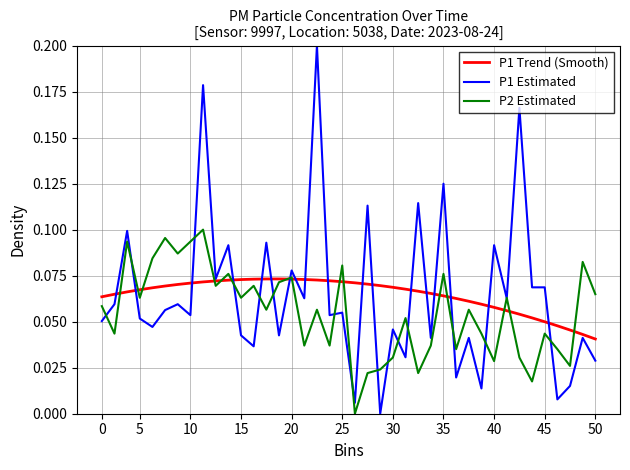

Rank the series by their maximum value, from highest to lowest.

P1 Estimated, P2 Estimated, P1 Trend (Smooth)